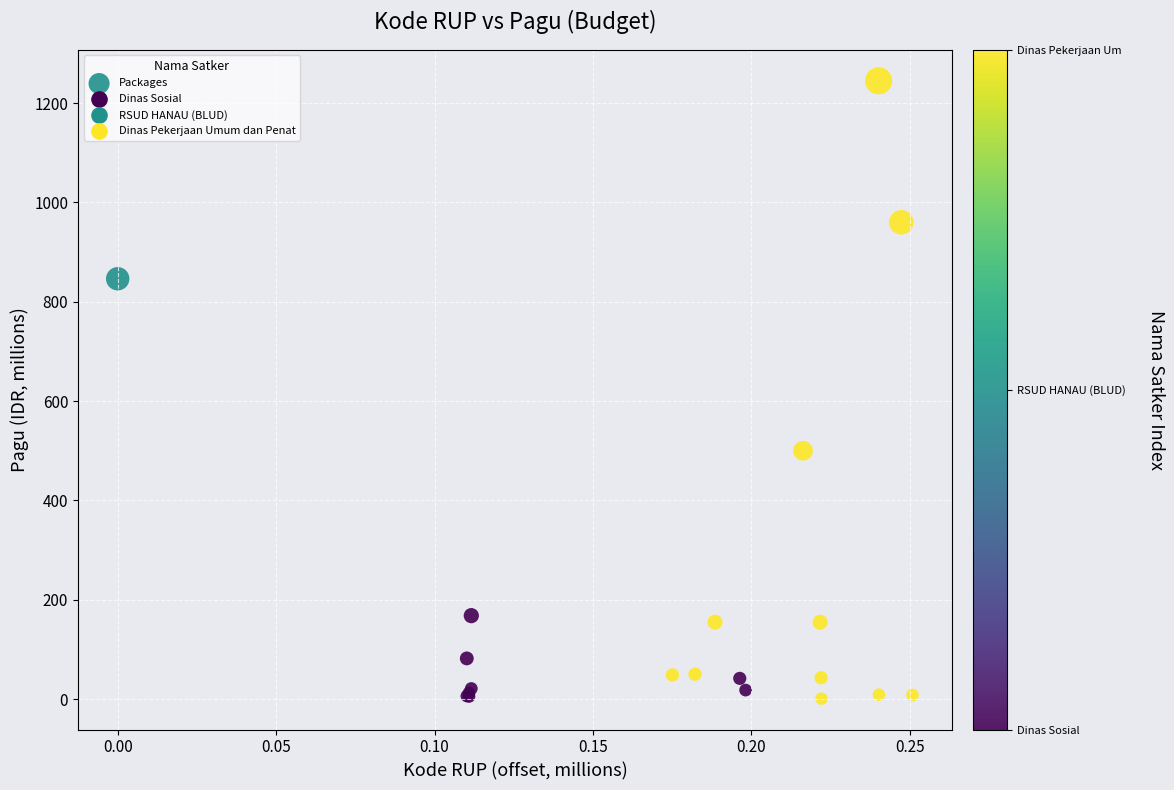

What Y value in the scatter plot is closest to 622?

499.9